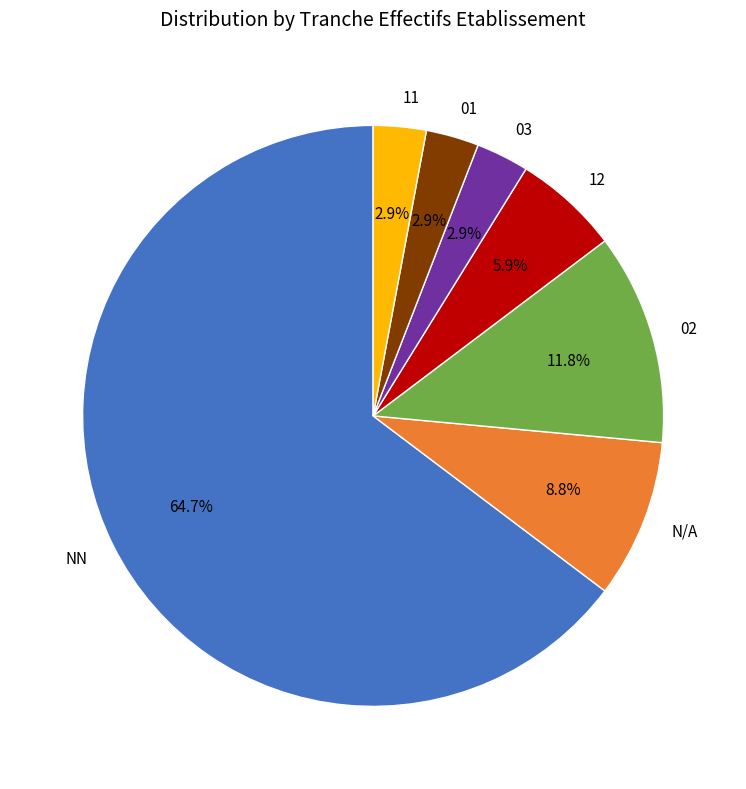

To the nearest percent, what is the combined percentage of NN and 12?

71%